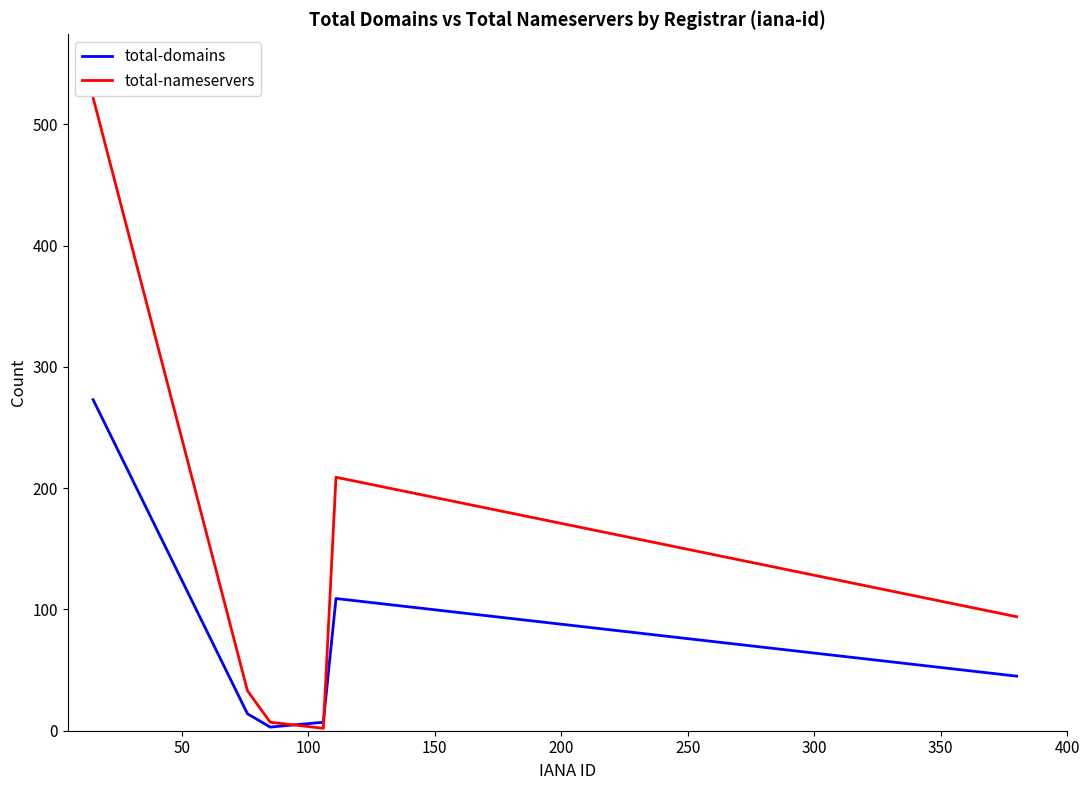

Rank the series by their average value, from highest to lowest.

total-nameservers, total-domains